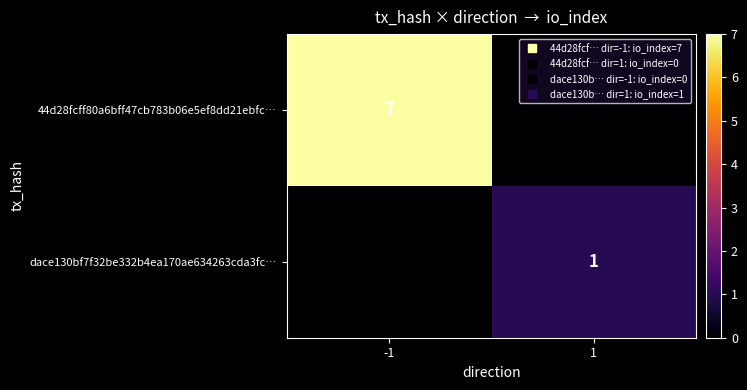

What is the difference between the dace130bf7f32be332b4ea170ae634263cda3fc… values at -1 and 1?

1